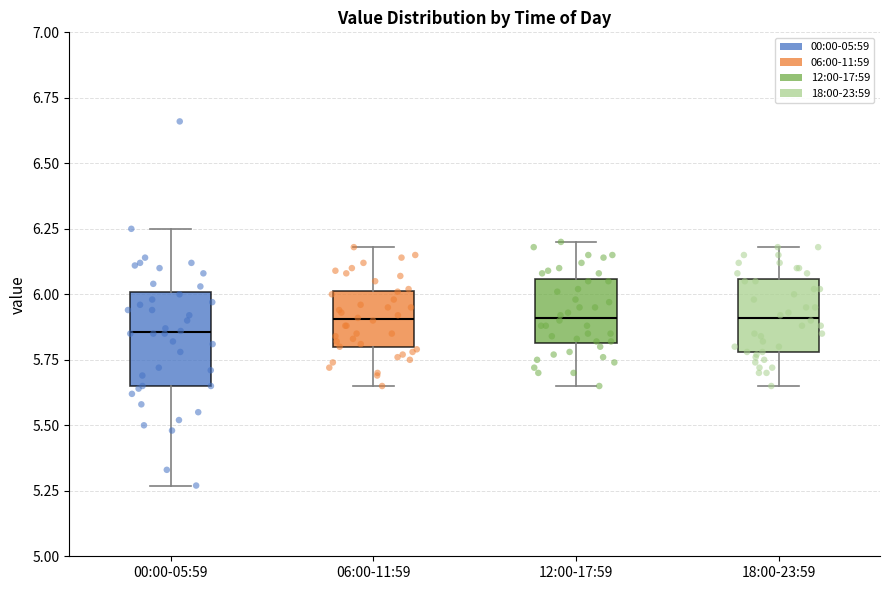

Reading left to right, read every box against the y-axis: the position of its median line, the range the box covers, and the ends of its whiskers. The values are not printed on the chart, so give them approximately, as read against the axis.

00:00-05:59: median 5.85, box 5.65 to 6.00, whiskers 5.25 to 6.25
06:00-11:59: median 5.90, box 5.80 to 6.00, whiskers 5.65 to 6.20
12:00-17:59: median 5.90, box 5.80 to 6.05, whiskers 5.65 to 6.20
18:00-23:59: median 5.90, box 5.80 to 6.05, whiskers 5.65 to 6.20